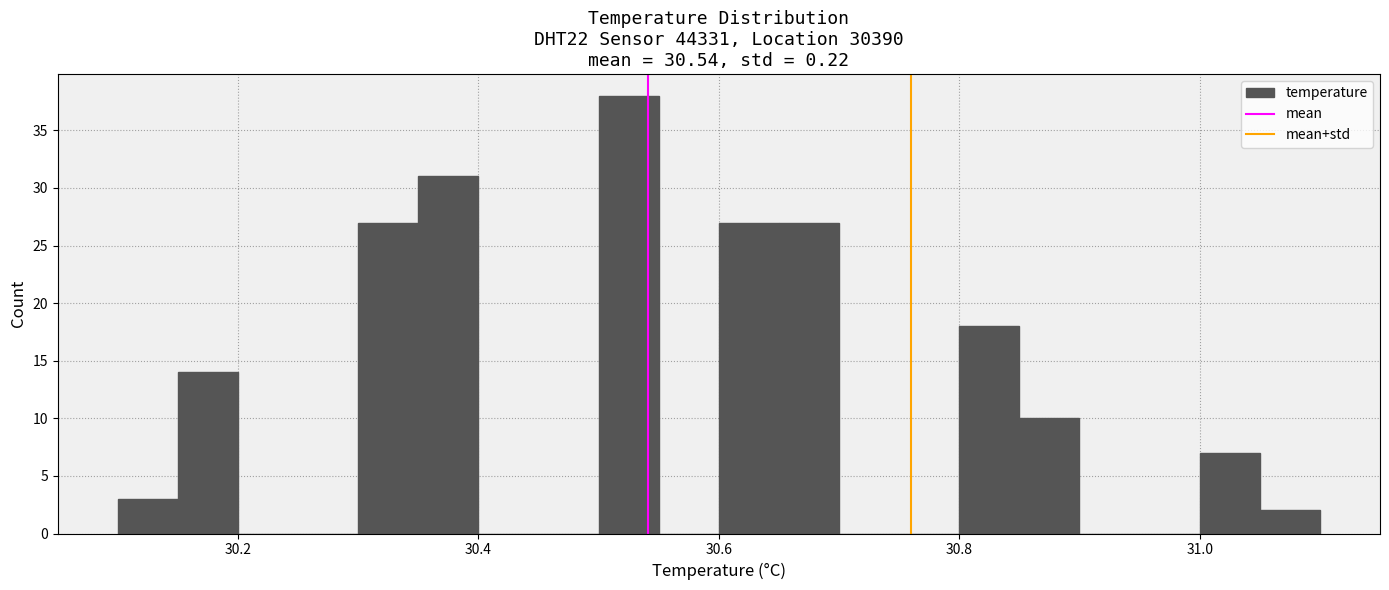

Read against the x-axis, roughly where is the centre of the tallest bar?

30.52